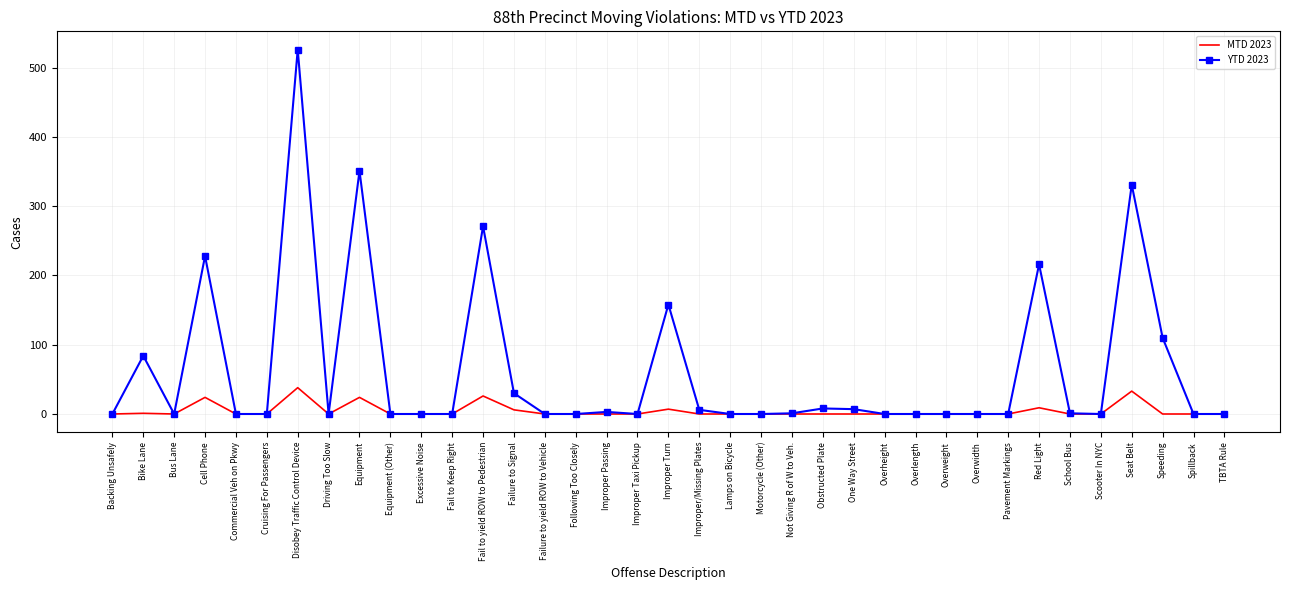

What position from the left is Fail to yield ROW to Pedestrian?

13